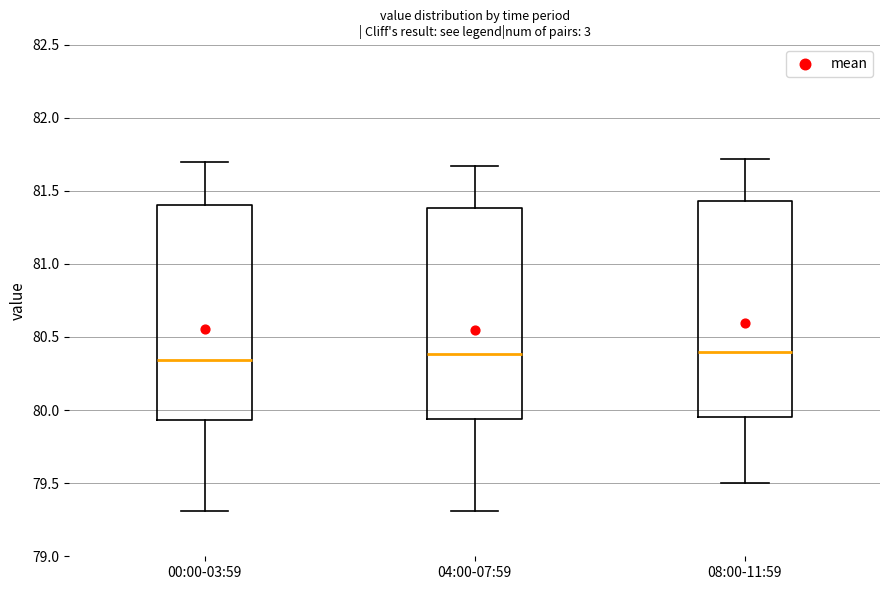

Reading left to right, transcribe this box plot: for each box, give where its median line is, the range the box spans, and where its two whiskers end, as read against the y-axis. The values are not printed on the chart, so give them approximately, as read against the axis.

00:00-03:59: median 80.35, box 79.95 to 81.40, whiskers 79.30 to 81.70
04:00-07:59: median 80.40, box 79.95 to 81.40, whiskers 79.30 to 81.65
08:00-11:59: median 80.40, box 79.95 to 81.45, whiskers 79.50 to 81.70